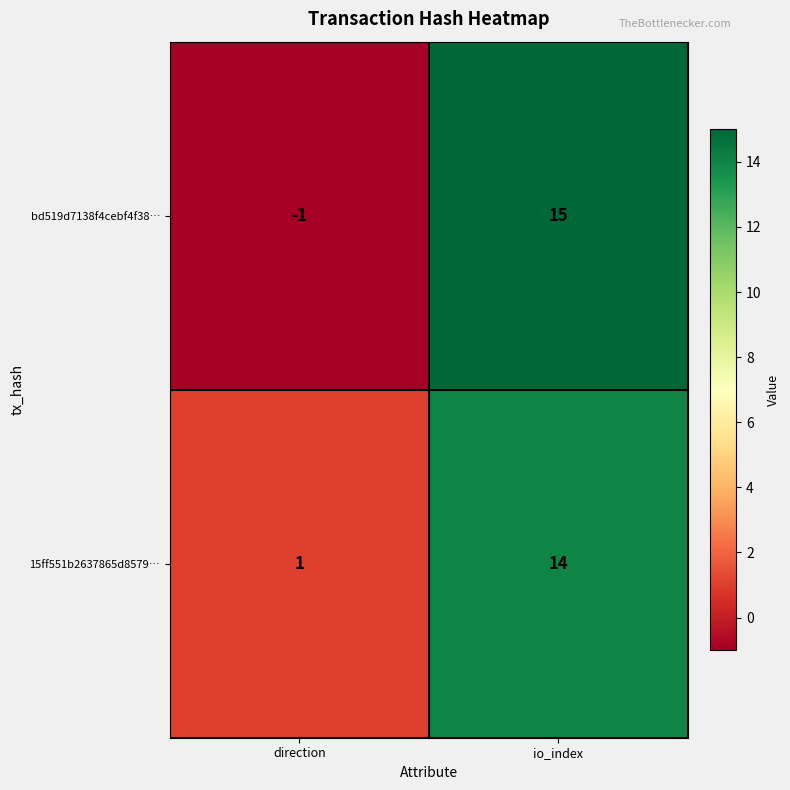

What value does the 15ff551b2637865d8579… series have at io_index, to the nearest 10?

10